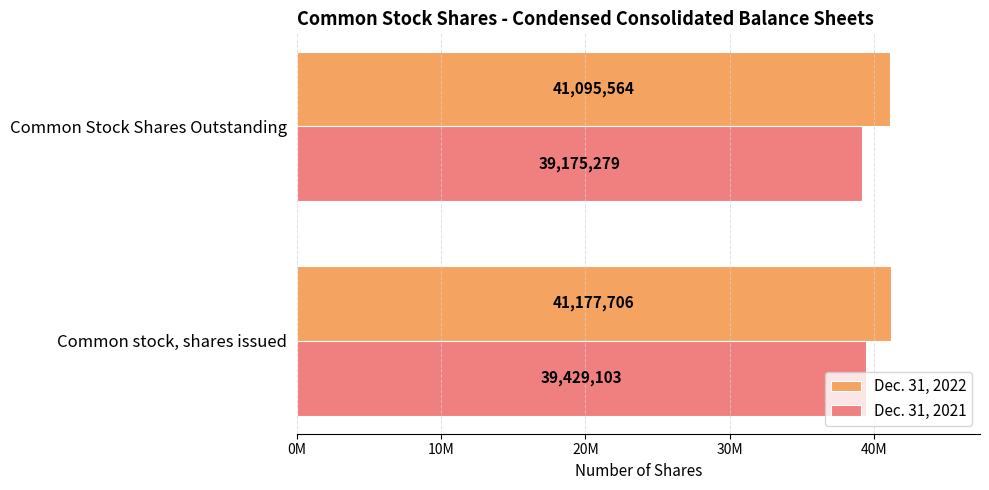

What is the value of the Dec. 31, 2022 bar at the 2nd from the left?

41095564